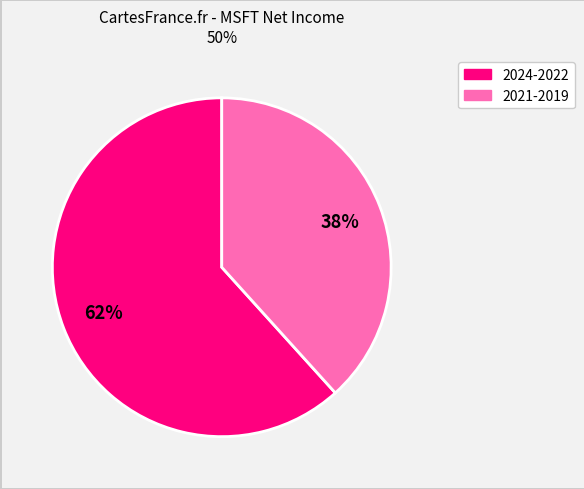

Is there a majority slice in this chart?

Yes